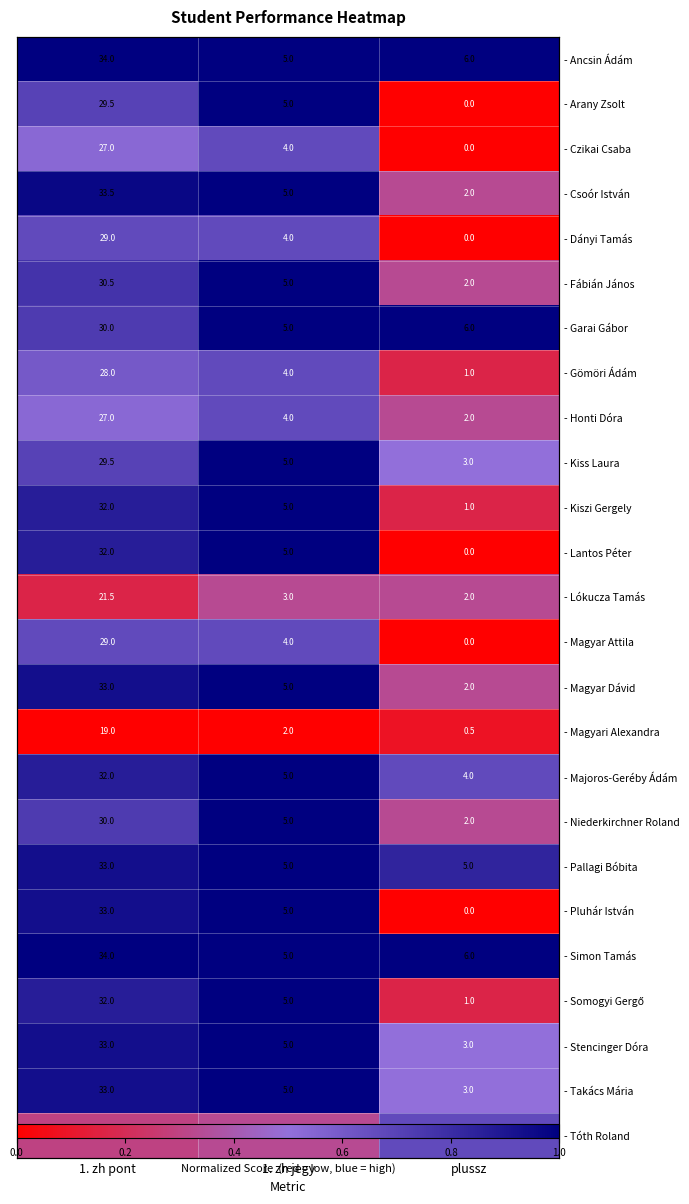

Count the number of data series in this chart.

25